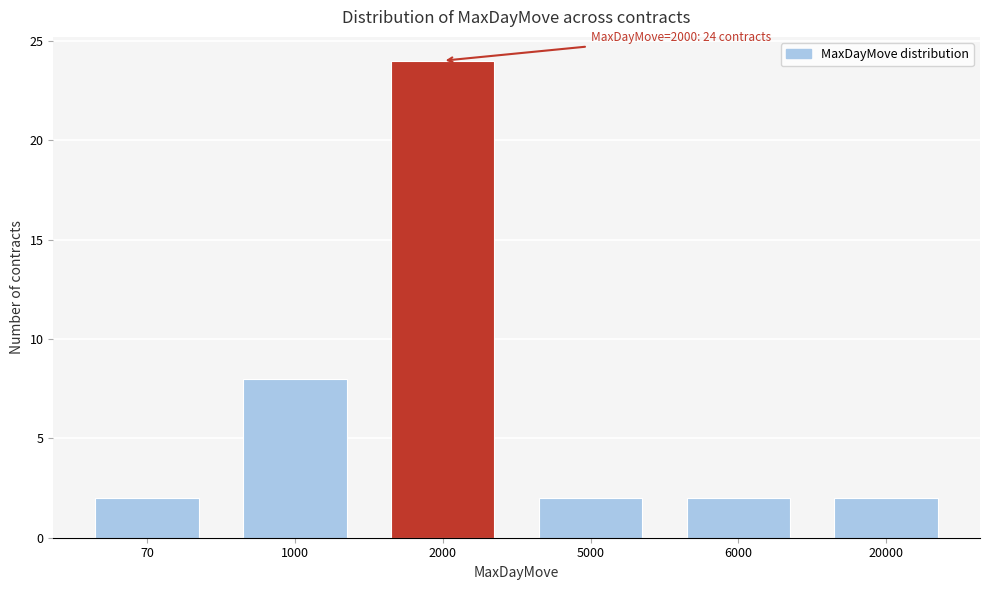

Reading right to left, transcribe all the data shown in this chart.

2	2	2	24	8	2